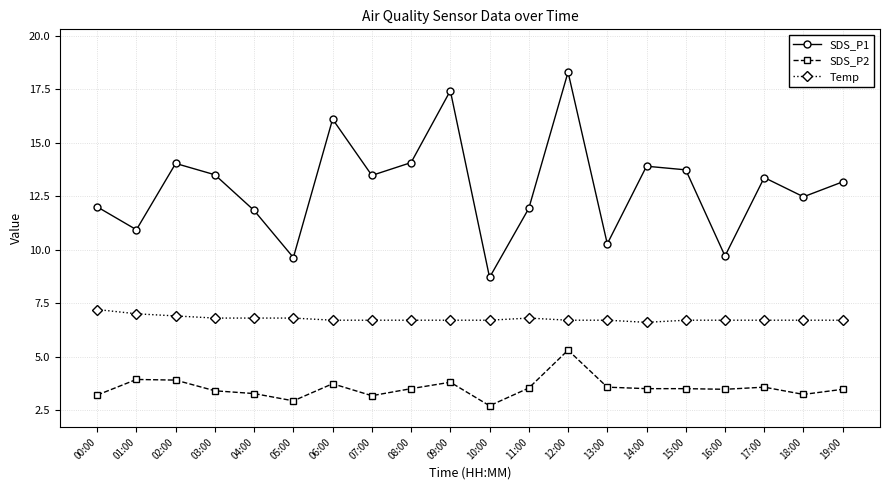

True or false: SDS_P1 has a value of 12.5 at 18:00.

True